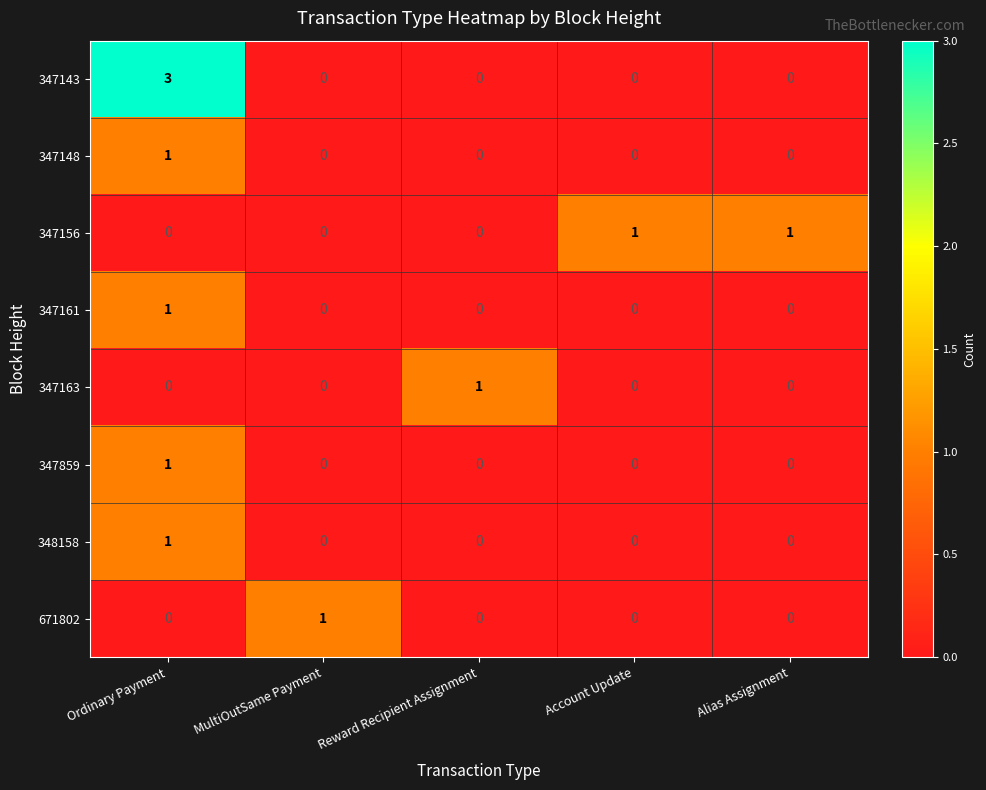

Which series has the largest range (max minus min)?

347143